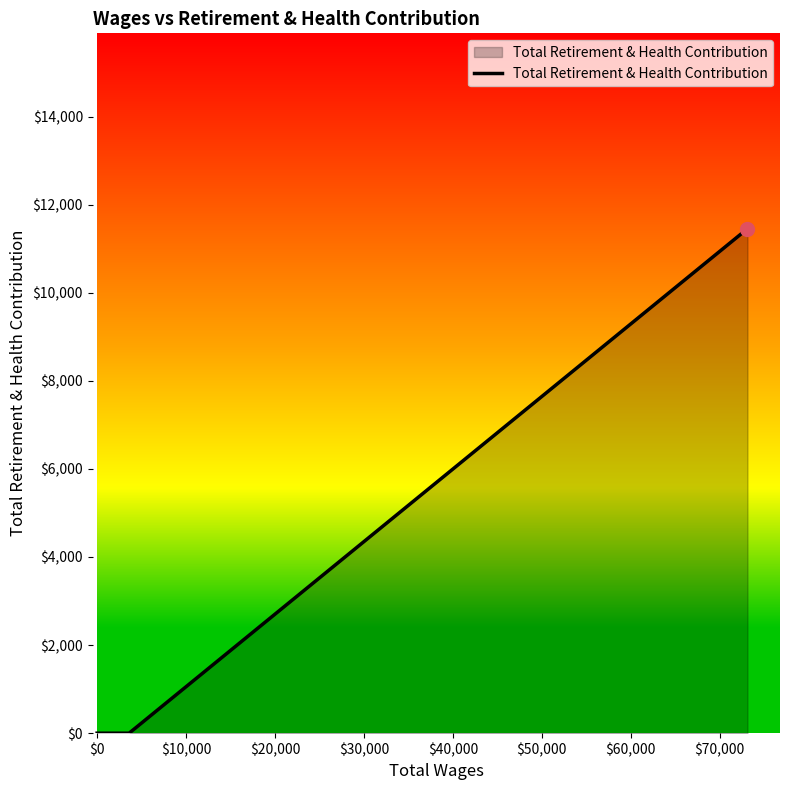

What is the maximum value shown in the chart?

11454